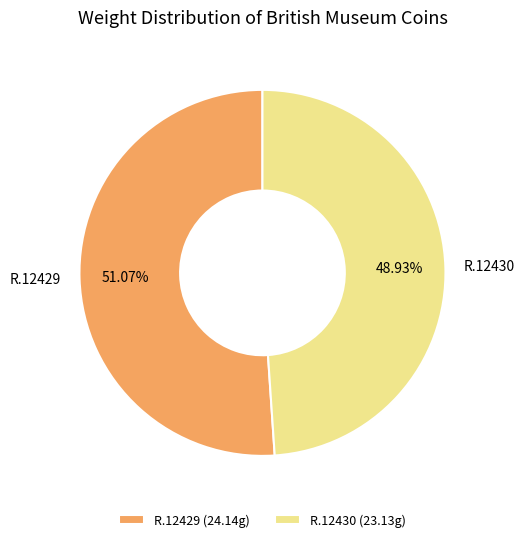

What portion of the pie excludes R.12429?

48.9%